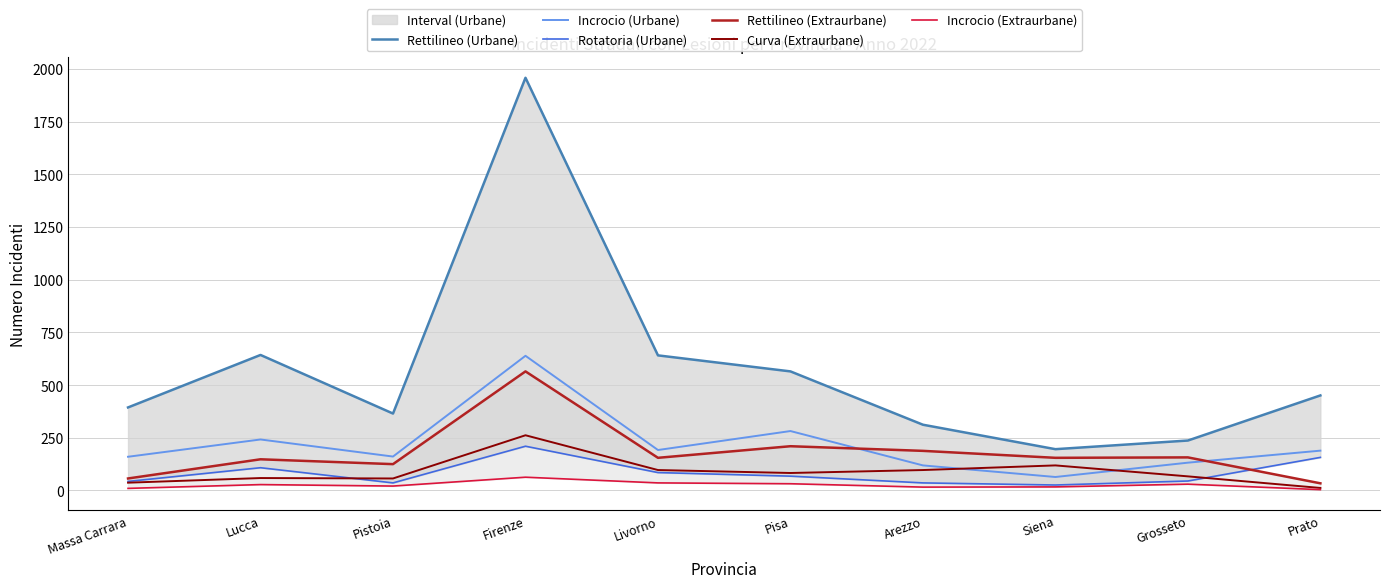

At which label does Curva (Extraurbane) reach its minimum?

Prato